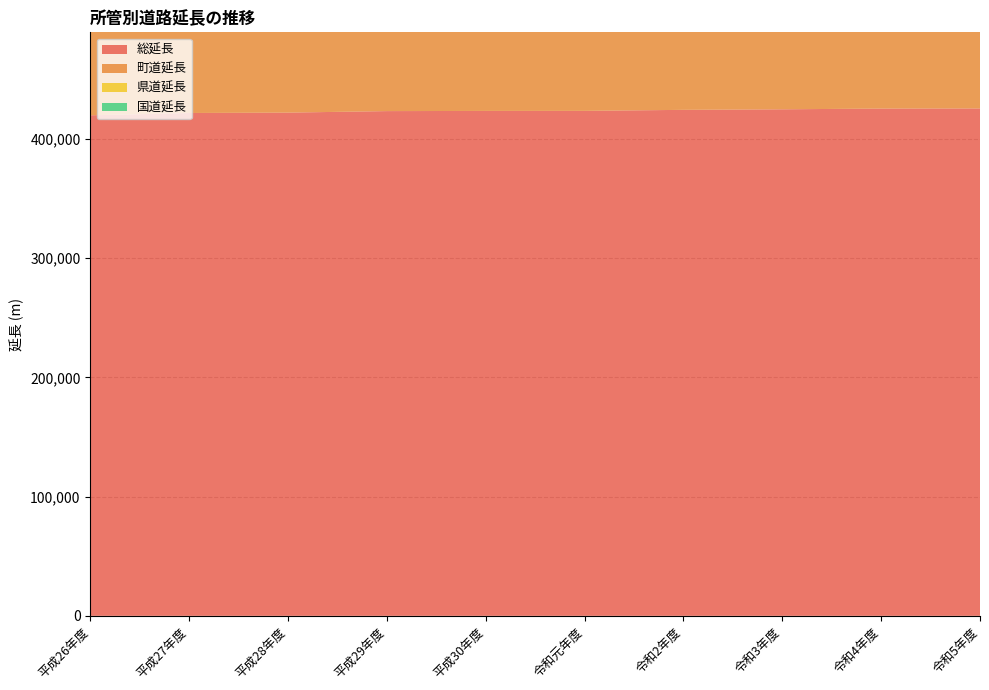

Reading left to right, transcribe all the data shown in this chart.

総延長: 平成26年度=419962	平成27年度=421895	平成28年度=422214	平成29年度=423479	平成30年度=423633	令和元年度=423678	令和2年度=424536	令和3年度=424987	令和4年度=425608	令和5年度=425712
町道延長: 平成26年度=333843	平成27年度=335585	平成28年度=335904	平成29年度=338072	平成30年度=338226	令和元年度=338271	令和2年度=339129	令和3年度=339580	令和4年度=340203	令和5年度=340307
県道延長: 平成26年度=64491	平成27年度=64682	平成28年度=64682	平成29年度=63779	平成30年度=63779	令和元年度=63779	令和2年度=63779	令和3年度=63779	令和4年度=63777	令和5年度=63777
国道延長: 平成26年度=21628	平成27年度=21628	平成28年度=21628	平成29年度=21628	平成30年度=21628	令和元年度=21628	令和2年度=21628	令和3年度=21628	令和4年度=21628	令和5年度=21628